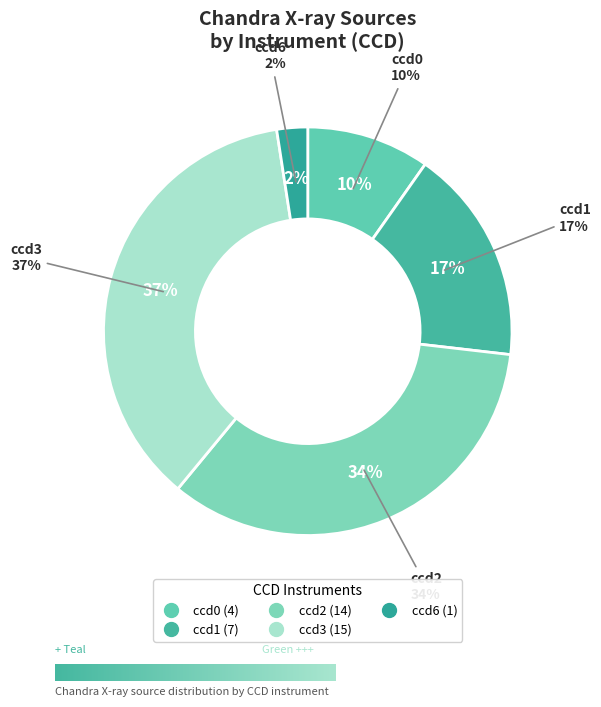

What percentage is NOT represented by ccd1?

82.9%